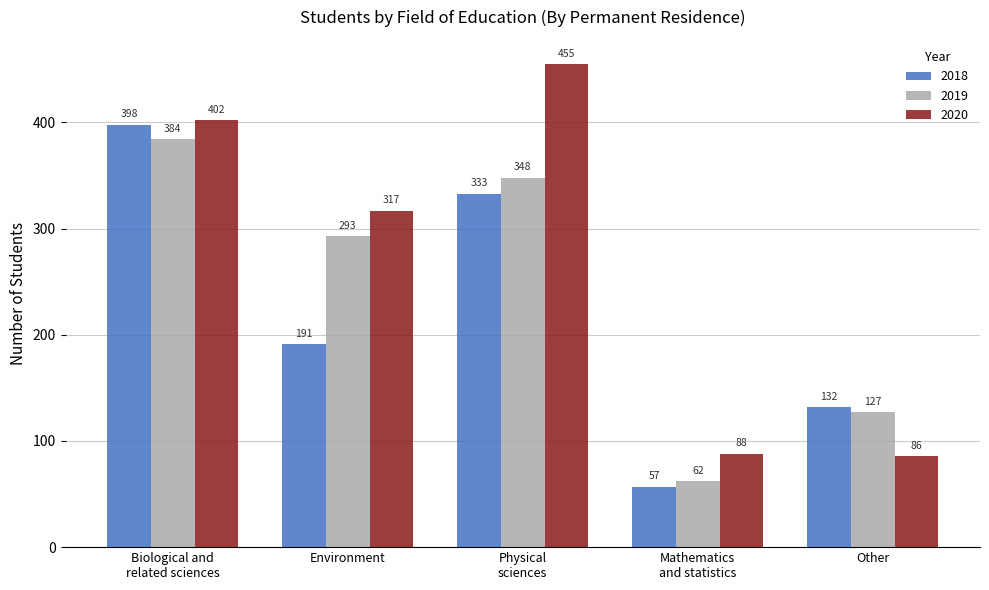

Which series has the largest total across all categories?

2020